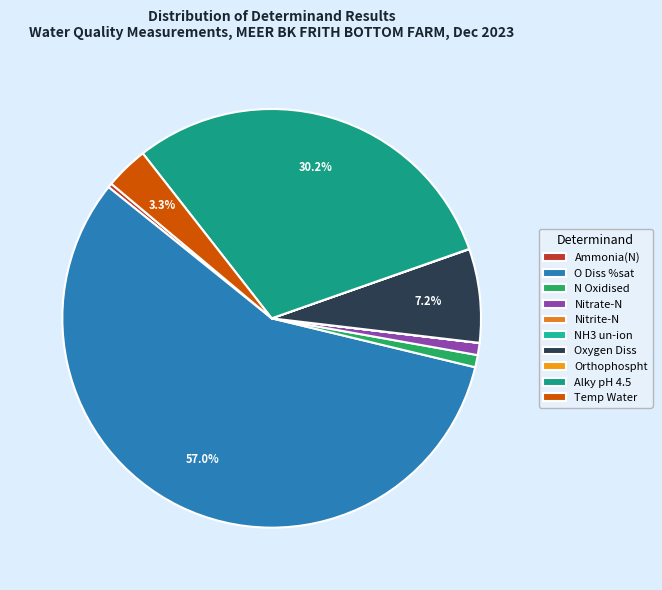

To the nearest percent, what is the difference between the O Diss %sat and NH3 un-ion slice percentages?

57%